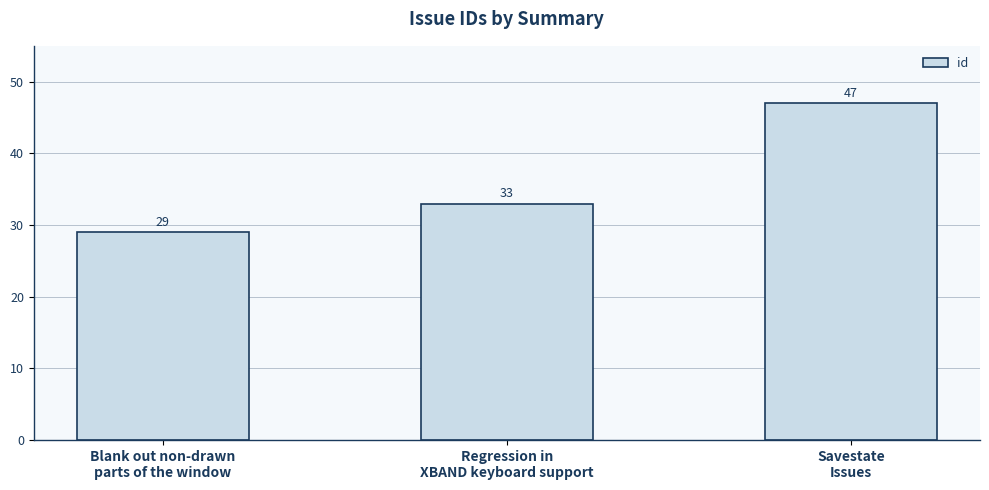

Count the number of data series in this chart.

1